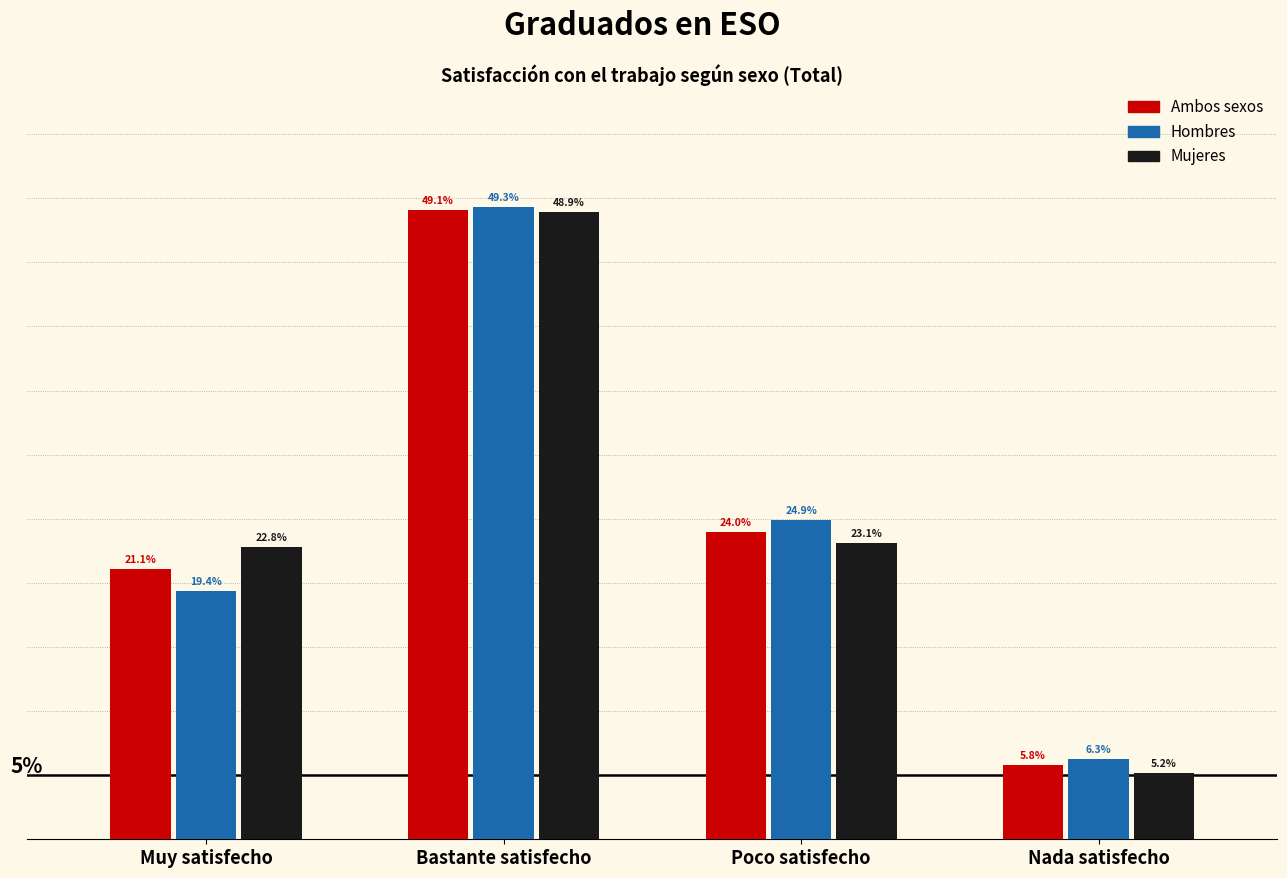

Which category has the highest value in the Mujeres series?

Bastante satisfecho